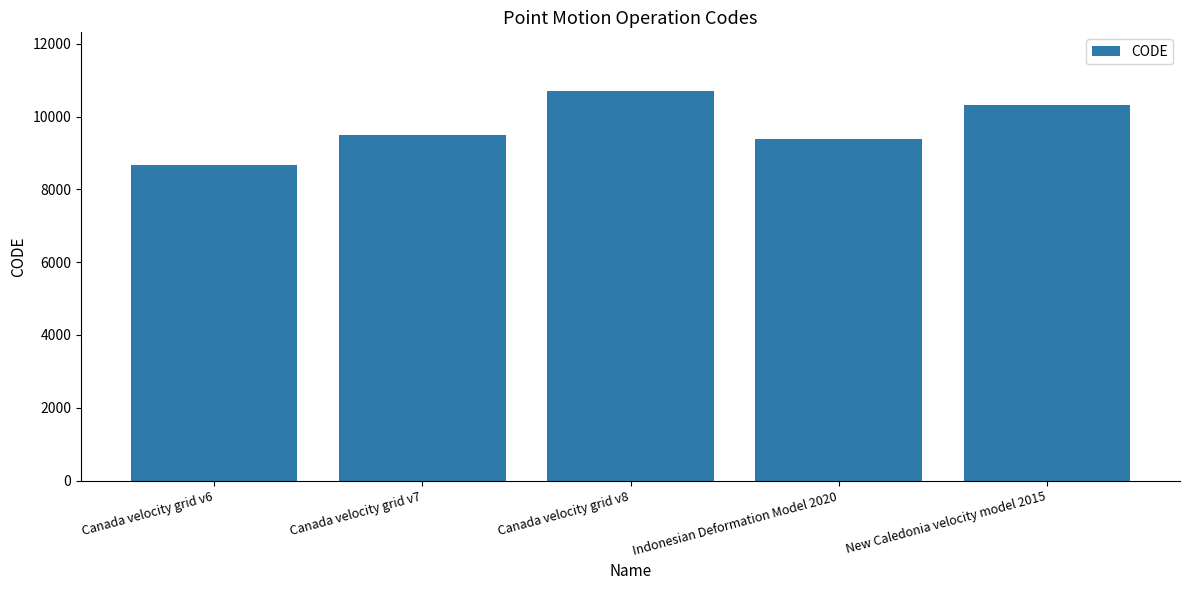

What is the difference between the values at Canada velocity grid v7 and New Caledonia velocity model 2015?

840